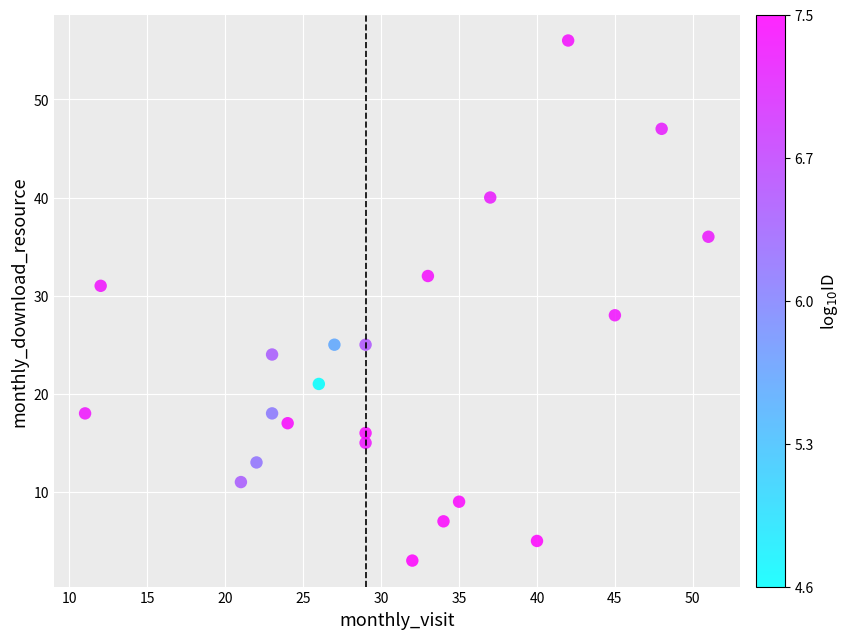

What is the range of X values (max minus min)?

40